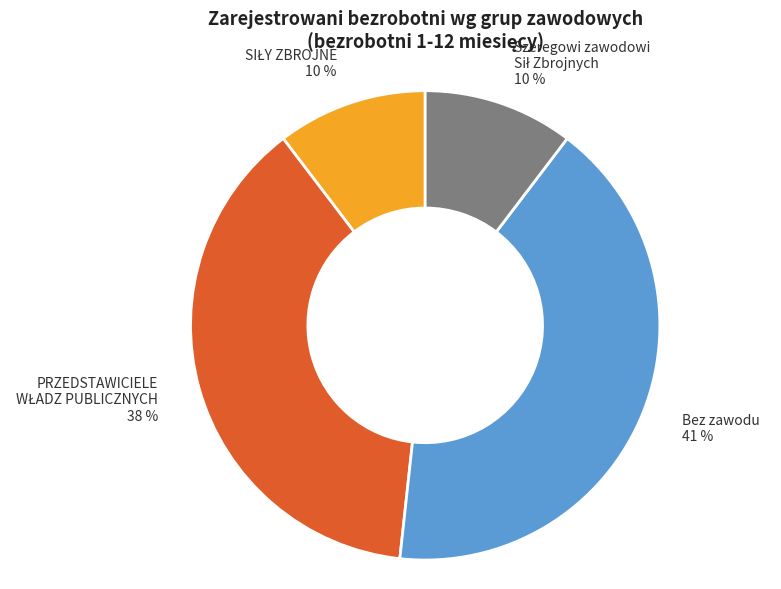

The Bez zawodu 41 % slice represents 41% of the pie. True or false?

True